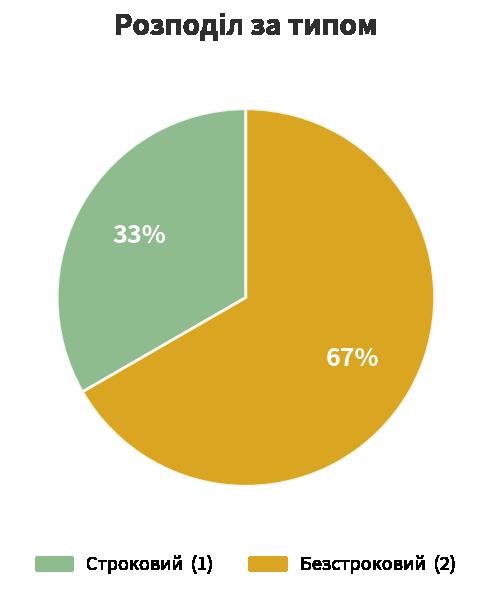

To the nearest percent, what percentage of the pie is Безстроковий?

67%